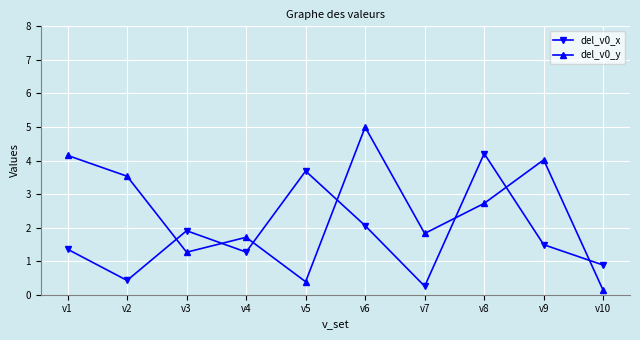

The value of del_v0_x at v2 is 0.4. True or false?

True